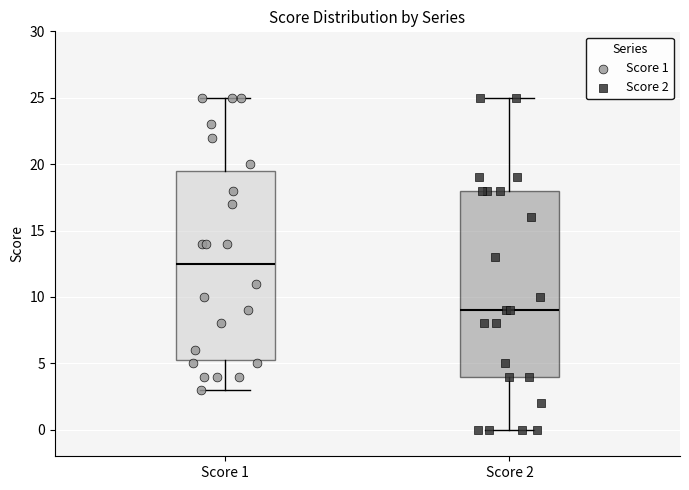

Where is the lower edge of the box for Score 2 on the y-axis? The values are not printed on the chart, so give them approximately, as read against the axis.

4.0